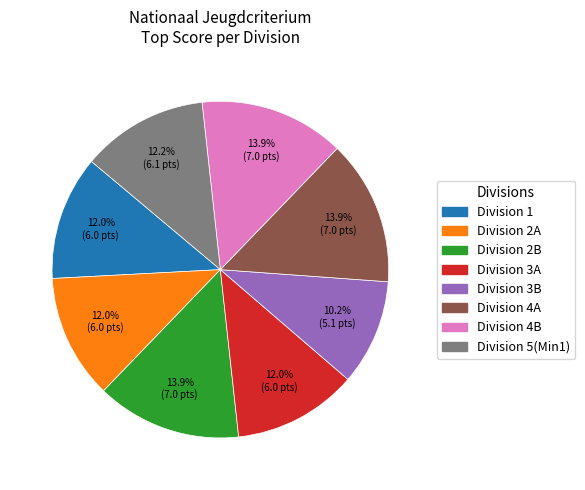

Which category has the smallest portion of the pie?

Division 3B